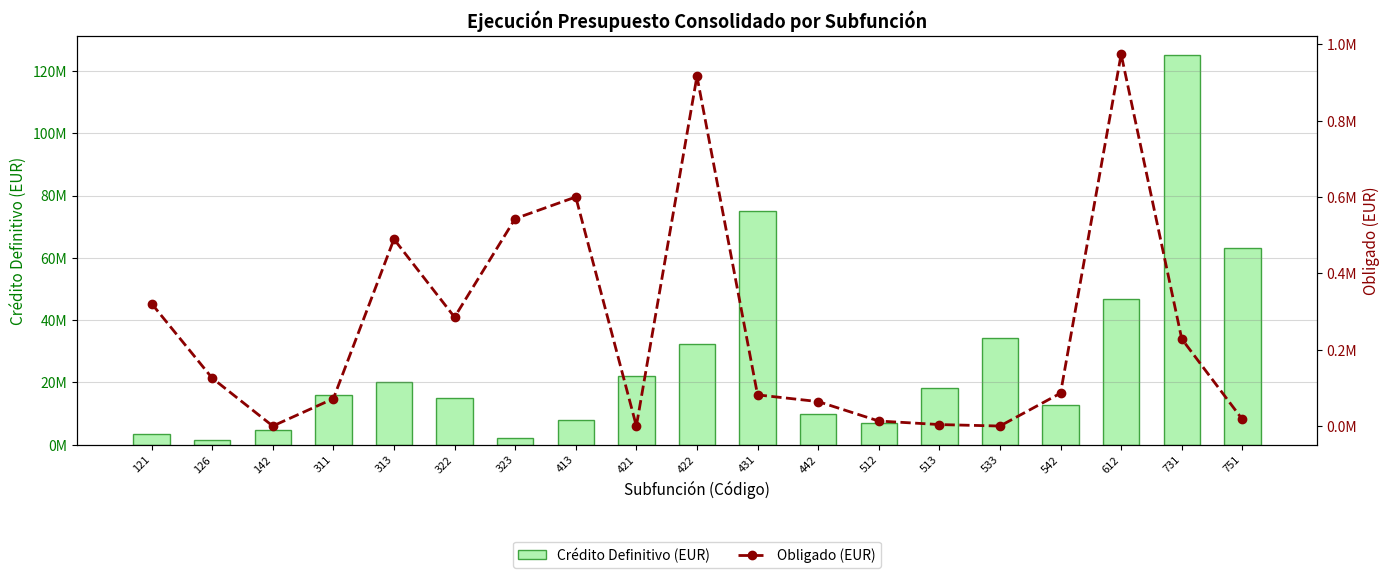

Rank the series by their average value, from lowest to highest.

Obligado (EUR), Crédito Definitivo (EUR)